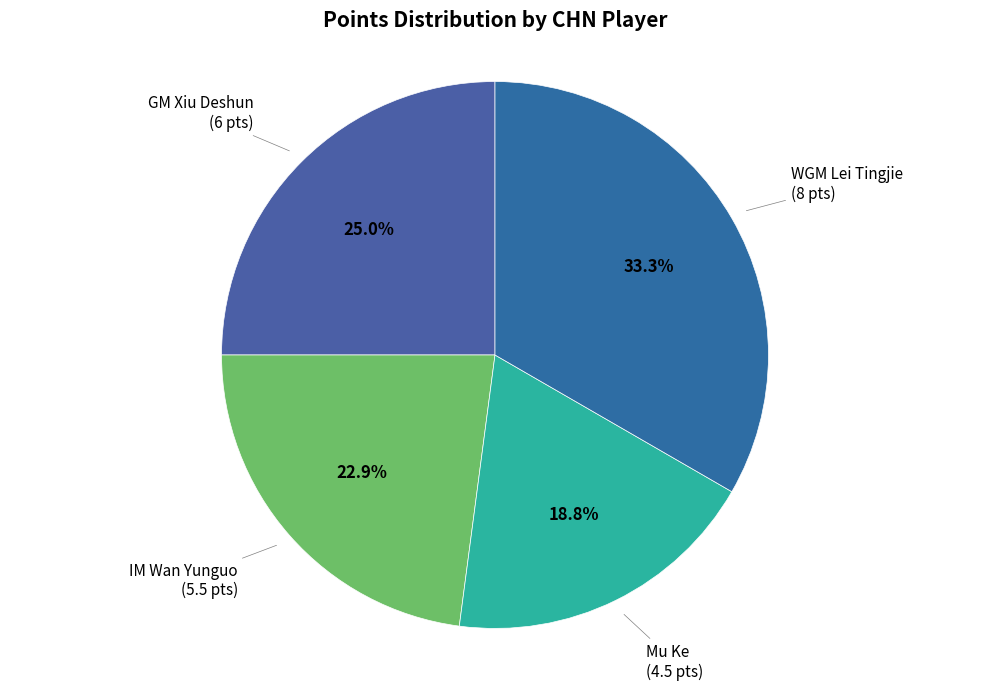

Rank the categories by value from highest to lowest.

WGM Lei Tingjie, GM Xiu Deshun, IM Wan Yunguo, Mu Ke